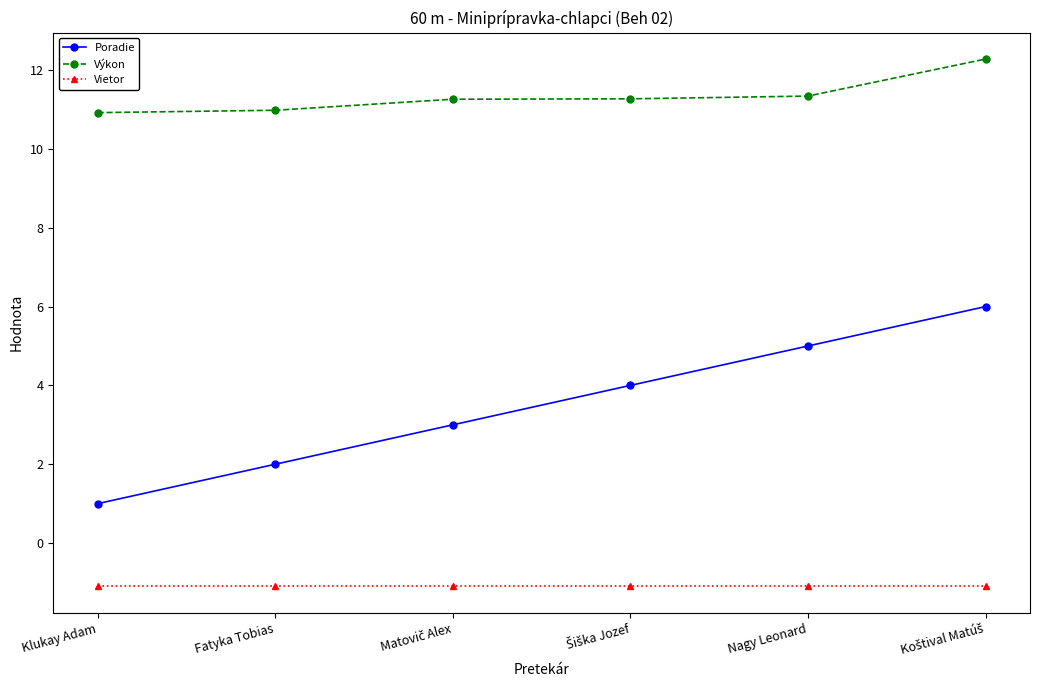

What is the lowest value of the Vietor series?

-1.1